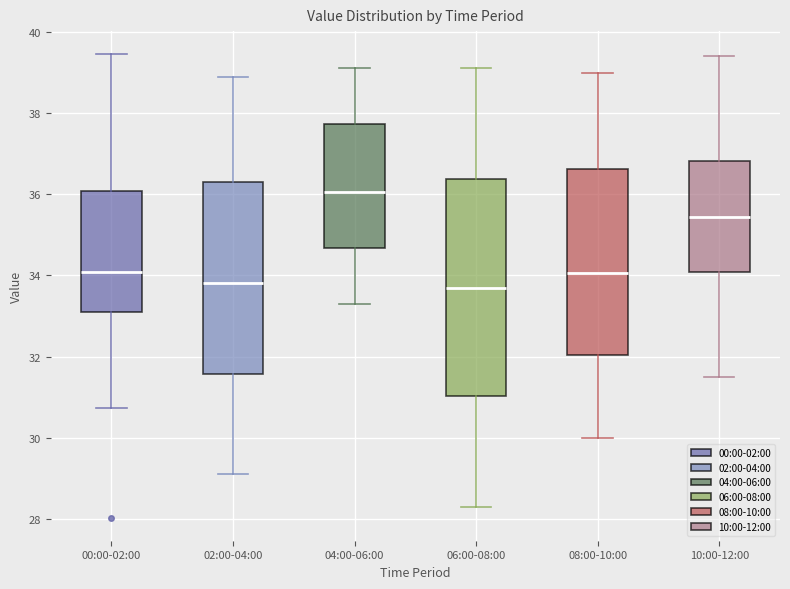

Reading left to right, read every box against the y-axis: the position of its median line, the range the box covers, and the ends of its whiskers. The values are not printed on the chart, so give them approximately, as read against the axis.

00:00-02:00: median 34.0, box 33.2 to 36.0, whiskers 30.8 to 39.4
02:00-04:00: median 33.8, box 31.6 to 36.4, whiskers 29.2 to 39.0
04:00-06:00: median 36.0, box 34.6 to 37.8, whiskers 33.4 to 39.2
06:00-08:00: median 33.8, box 31.0 to 36.4, whiskers 28.4 to 39.2
08:00-10:00: median 34.0, box 32.0 to 36.6, whiskers 30.0 to 39.0
10:00-12:00: median 35.4, box 34.0 to 36.8, whiskers 31.6 to 39.4